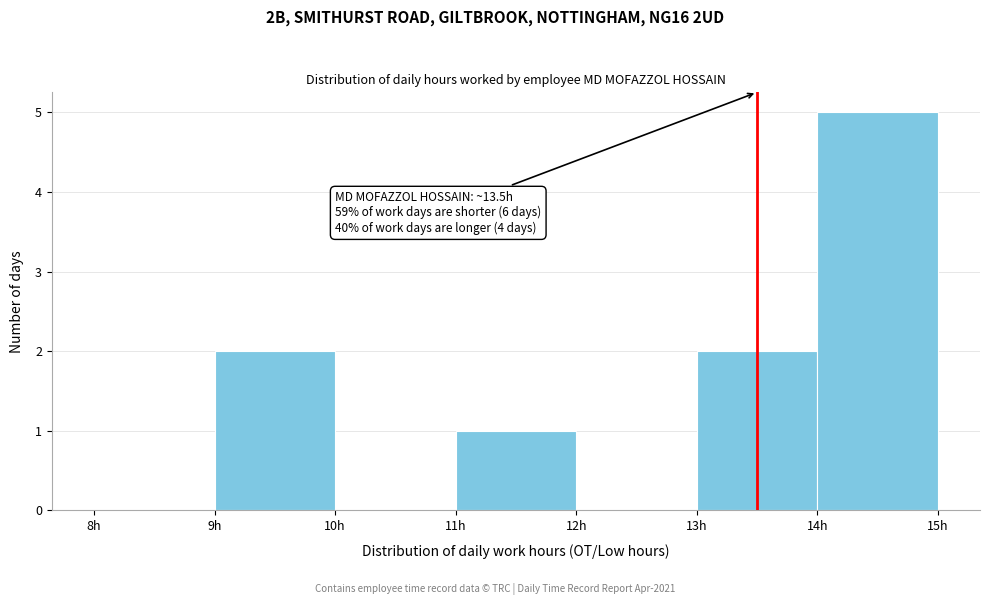

Over which range of the x-axis is the bar tallest?

14 to 15